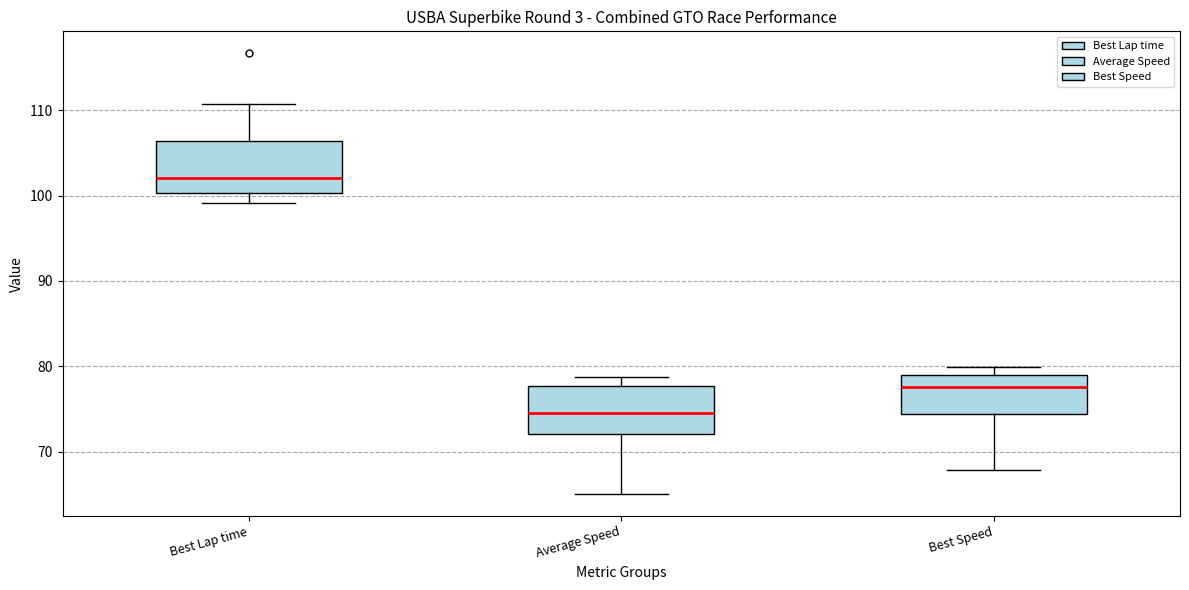

Reading left to right, read every box against the y-axis: the position of its median line, the range the box covers, and the ends of its whiskers. The values are not printed on the chart, so give them approximately, as read against the axis.

Best Lap time: median 102, box 100 to 106, whiskers 99 to 111
Average Speed: median 75, box 72 to 78, whiskers 65 to 79
Best Speed: median 78, box 74 to 79, whiskers 68 to 80